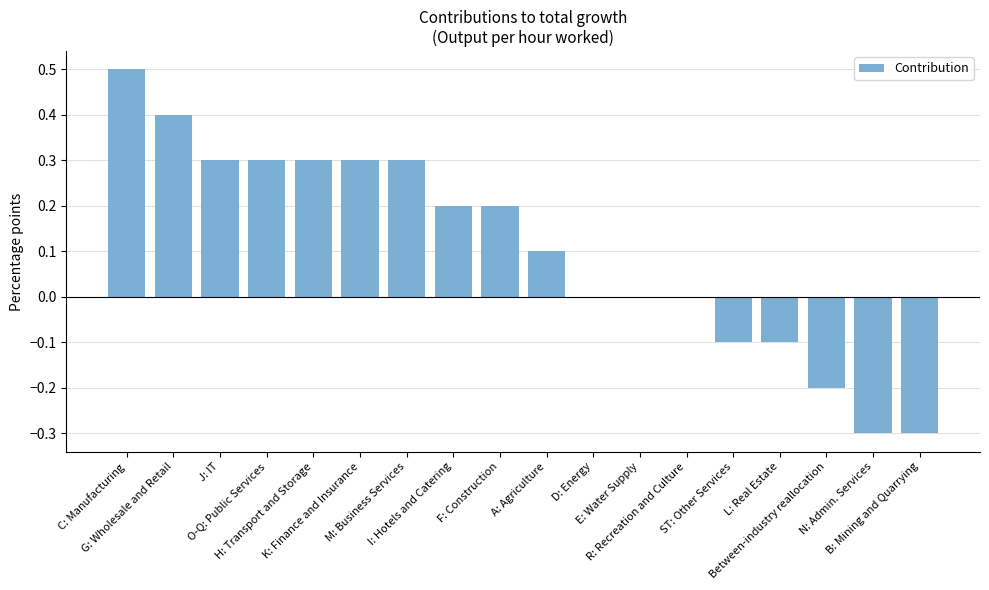

Are the bars horizontal?

No